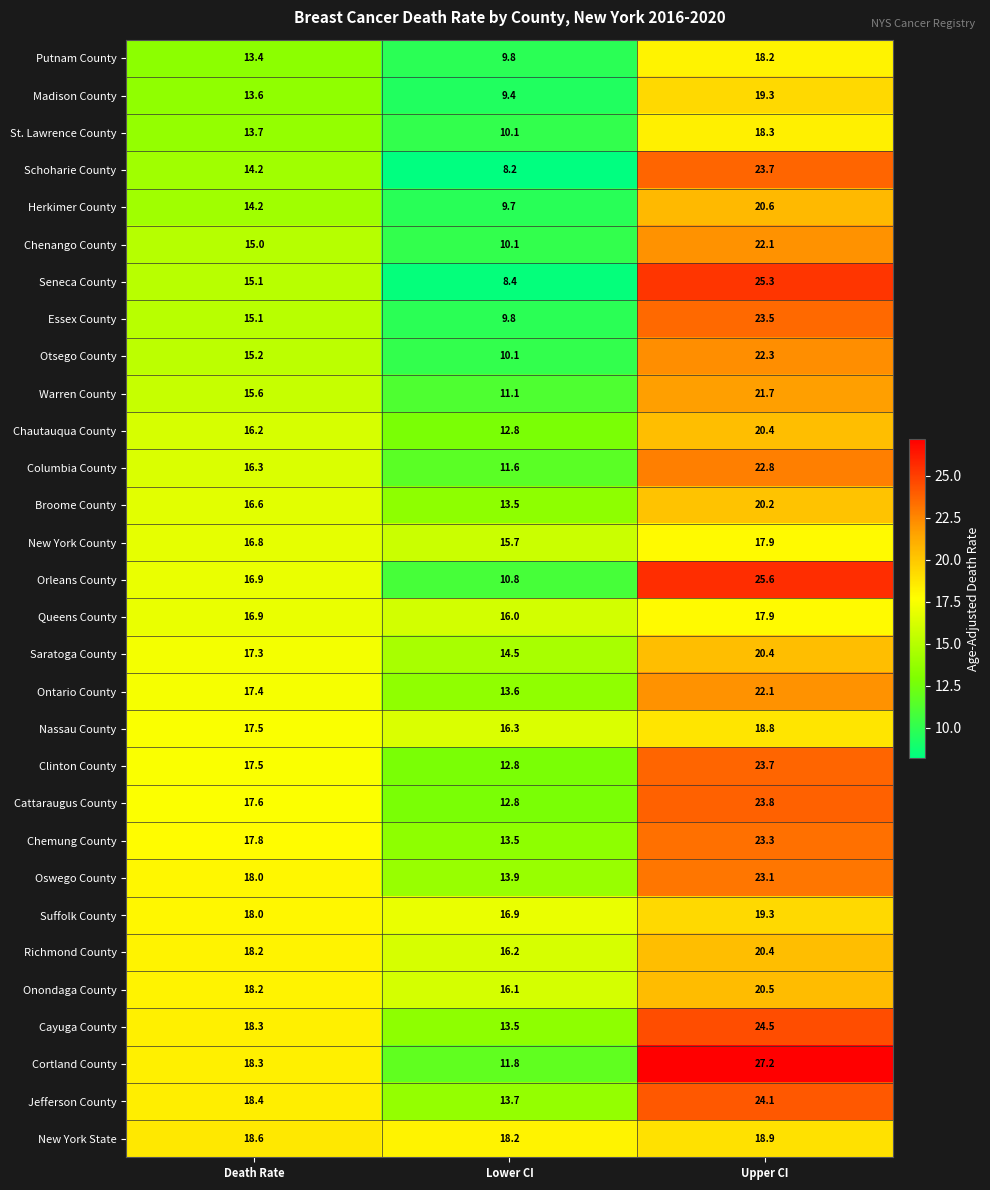

Is the value of Madison County at Death Rate greater than the value of Putnam County at Death Rate?

Yes